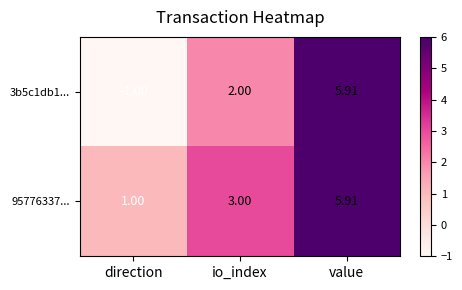

At which category is the sum across all series the highest?

value